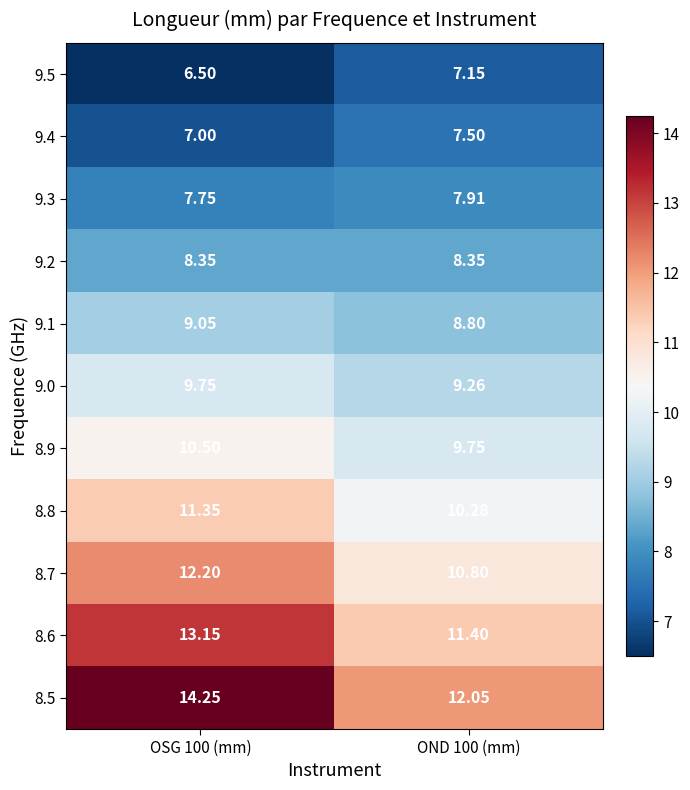

Is the value of 8.8 at OND 100 (mm) greater than the value of 9.3 at OND 100 (mm)?

Yes